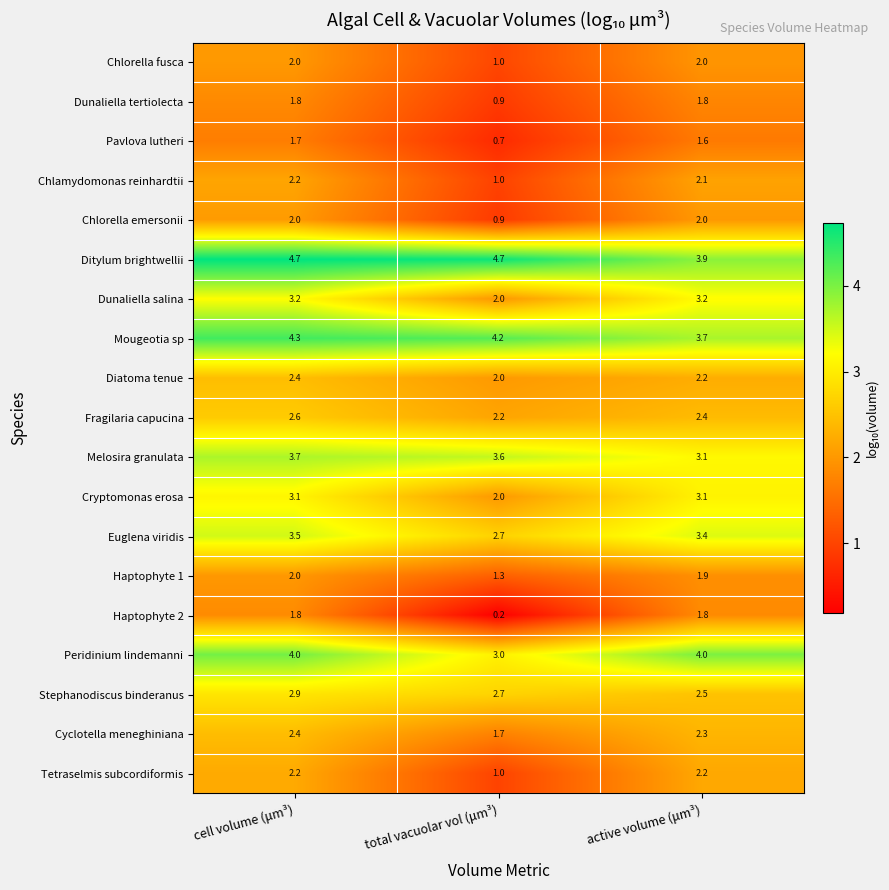

What is the average value of the Chlorella fusca series?

1.7